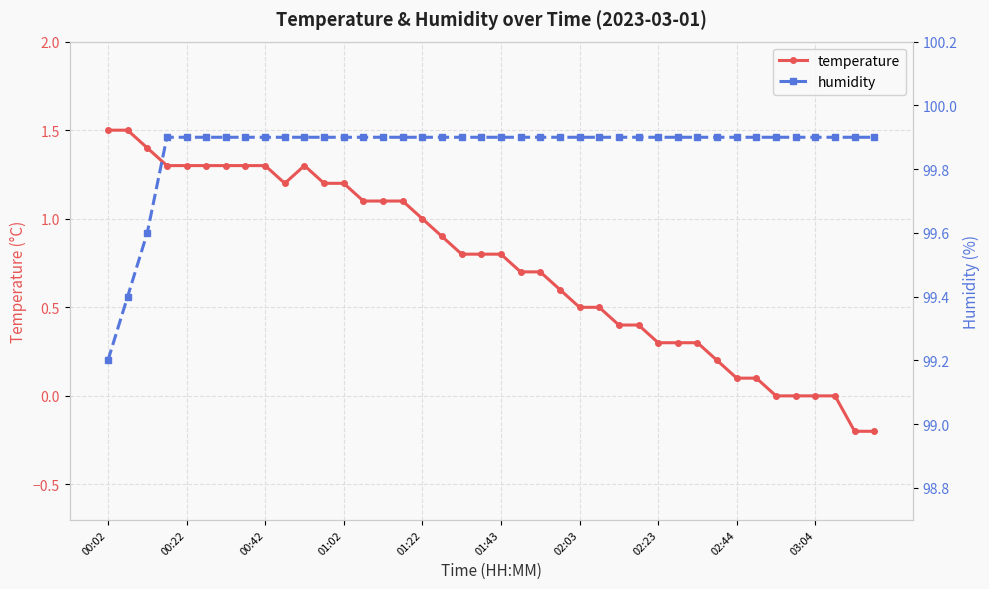

How many lines are shown in the chart?

2